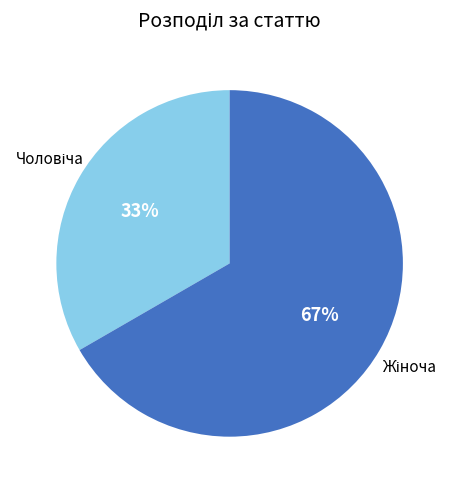

Is there a majority slice in this chart?

Yes